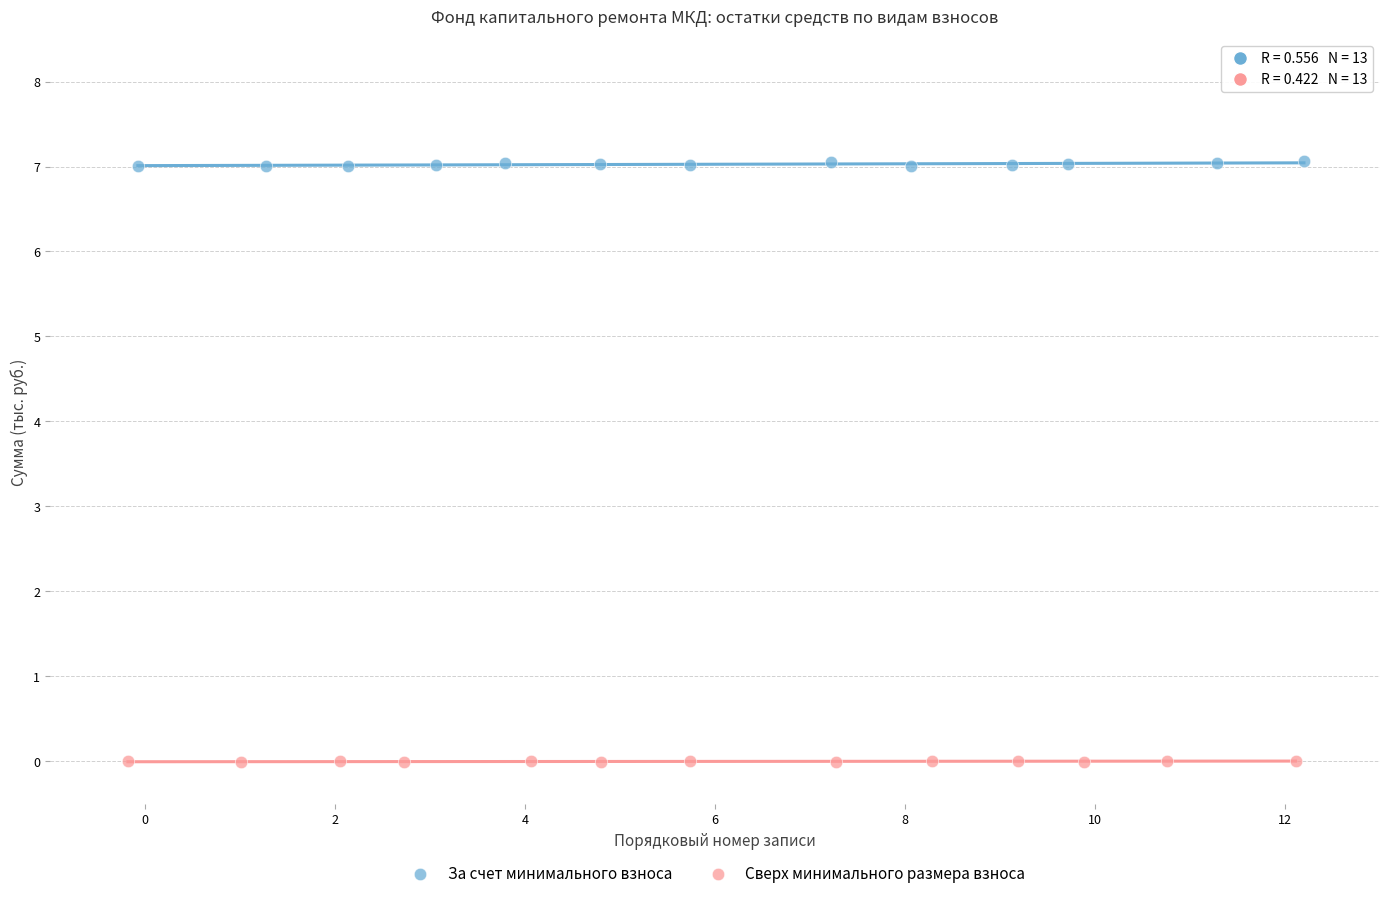

Which series reaches the maximum Y coordinate?

За счет минимального взноса